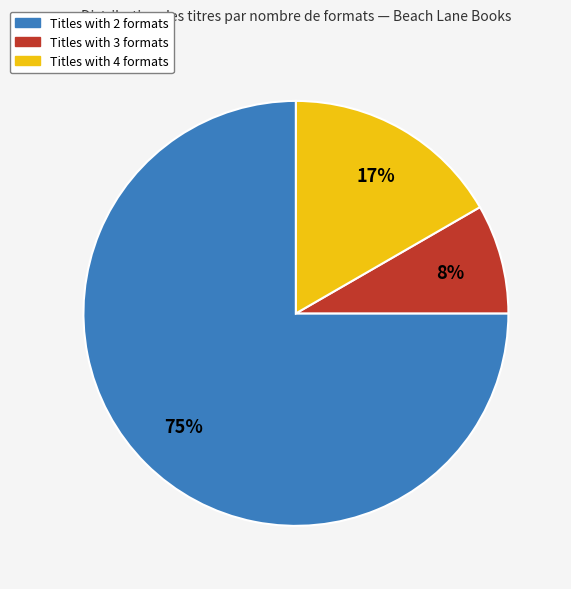

Does any single category account for the majority?

Yes